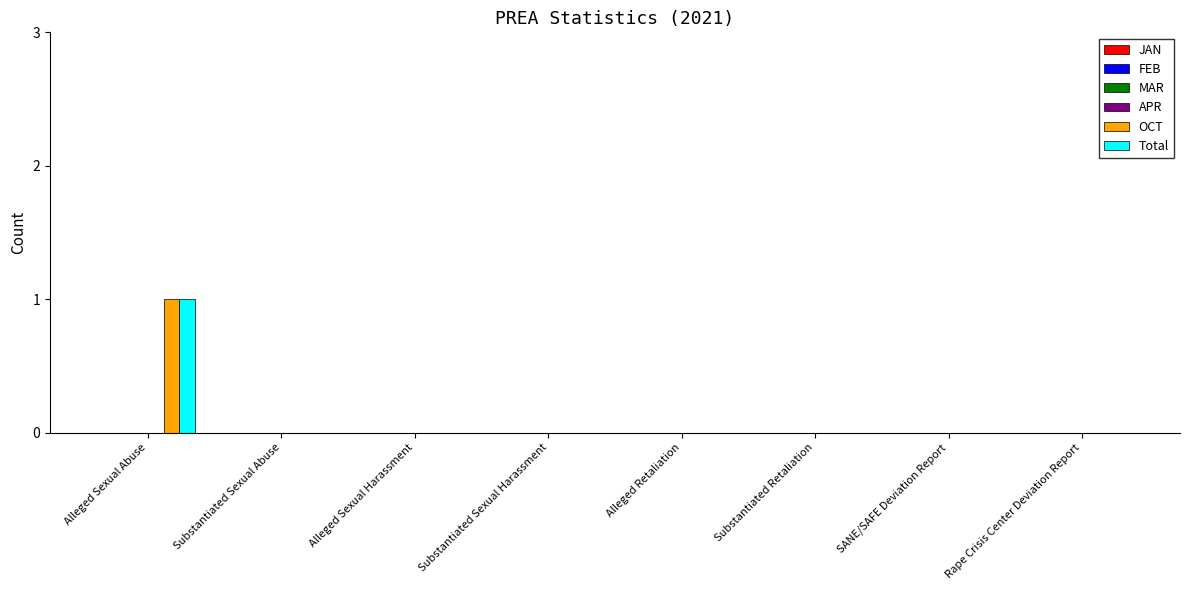

Reading left to right, extract all data points from this chart.

OCT: Alleged Sexual Abuse=1	Substantiated Sexual Abuse=0	Alleged Sexual Harassment=0	Substantiated Sexual Harassment=0	Alleged Retaliation=0	Substantiated Retaliation=0	SANE/SAFE Deviation Report=0	Rape Crisis Center Deviation Report=0
Total: Alleged Sexual Abuse=1	Substantiated Sexual Abuse=0	Alleged Sexual Harassment=0	Substantiated Sexual Harassment=0	Alleged Retaliation=0	Substantiated Retaliation=0	SANE/SAFE Deviation Report=0	Rape Crisis Center Deviation Report=0